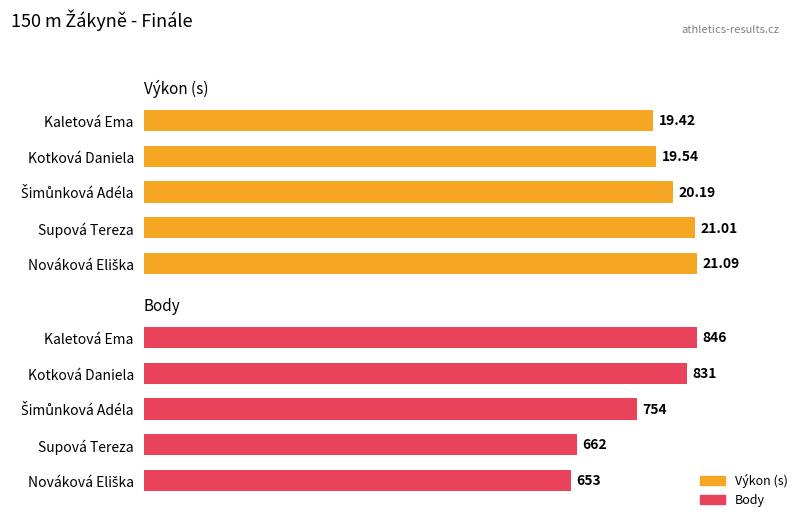

The Body series shows 831.0 at Kotková Daniela. True or false?

True